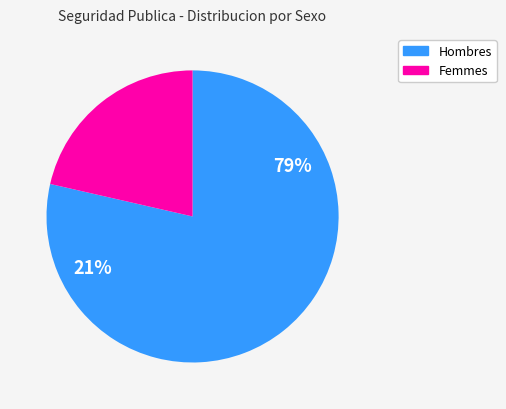

To the nearest percent, what portion does H represent?

79%